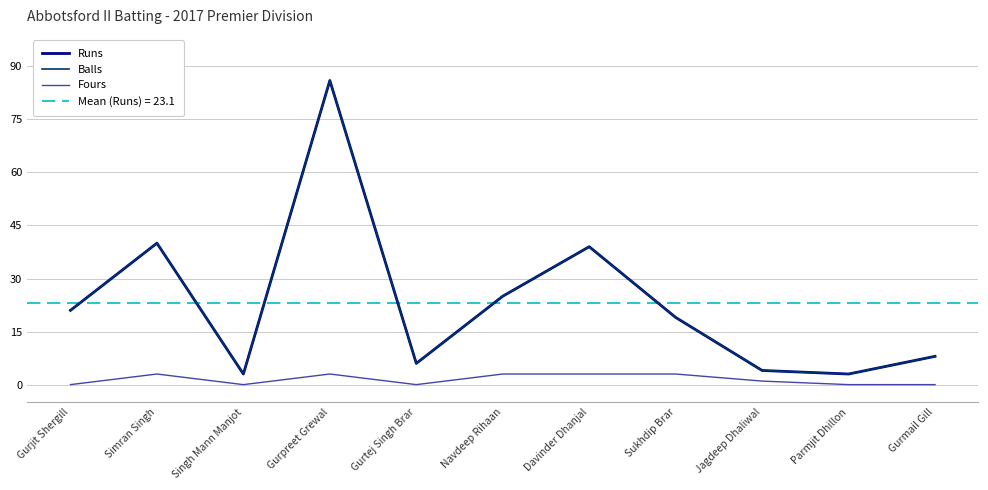

How many data points in Fours are above 1?

5